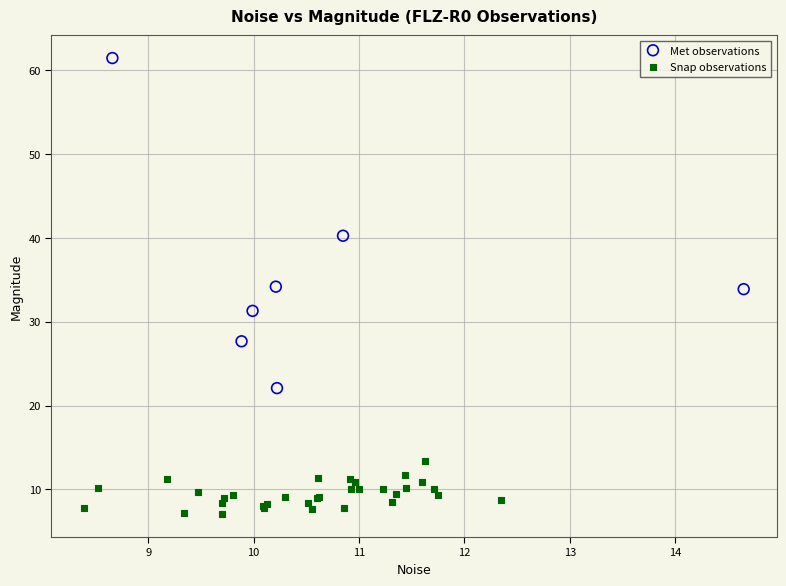

Which series has the widest spread of Y values?

Met observations